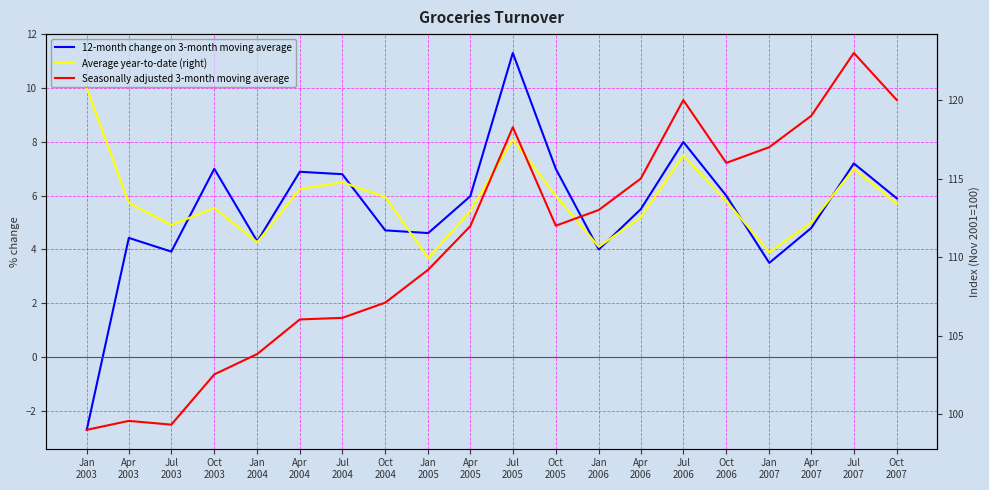

What is the lowest value of the Average year-to-date (right) series?

3.7